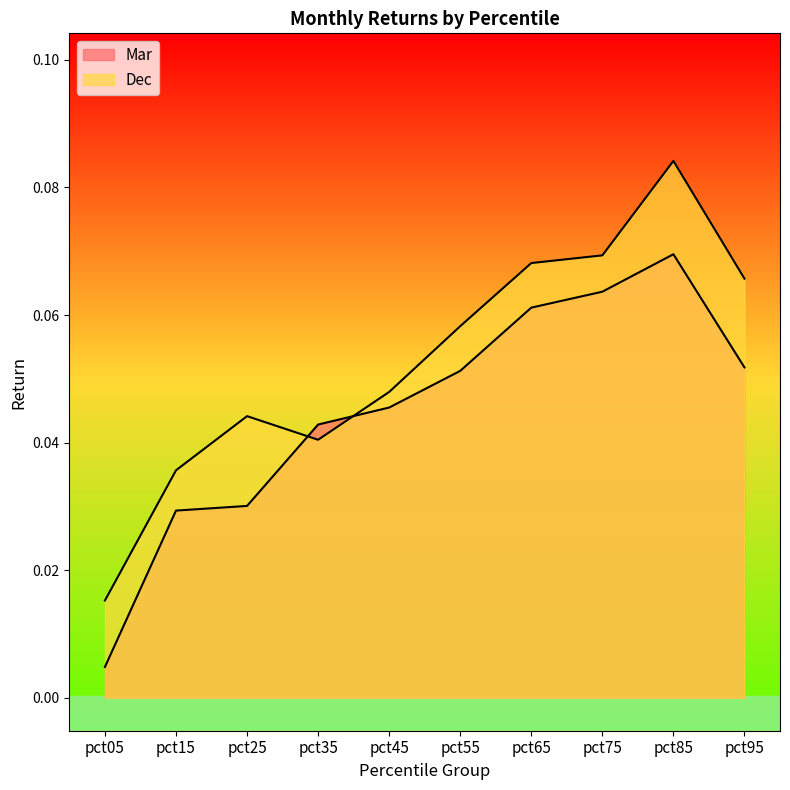

True or false: Dec and Mar cross at least once.

True